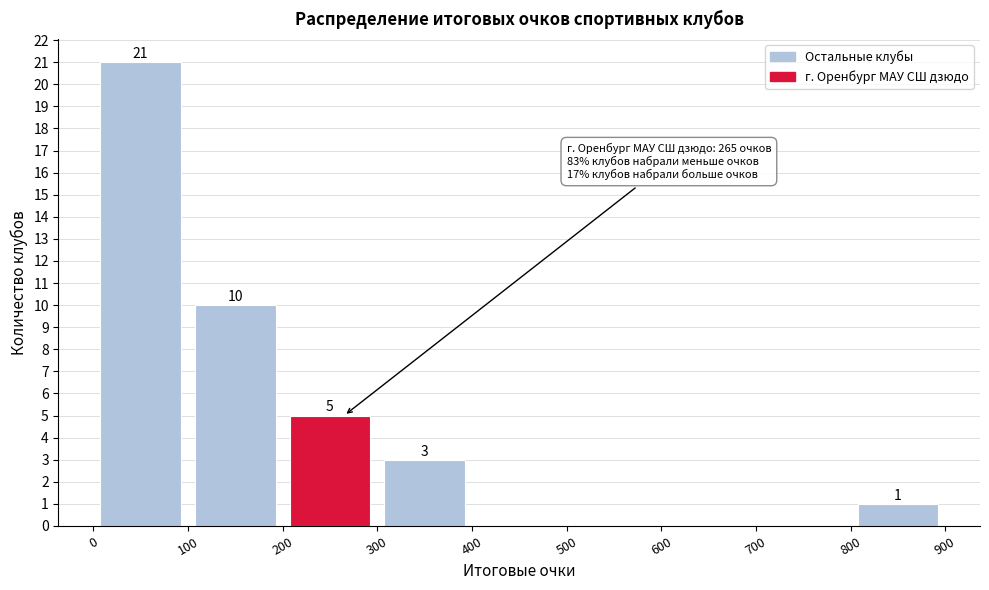

Over which range of the x-axis is the bar tallest?

0 to 100